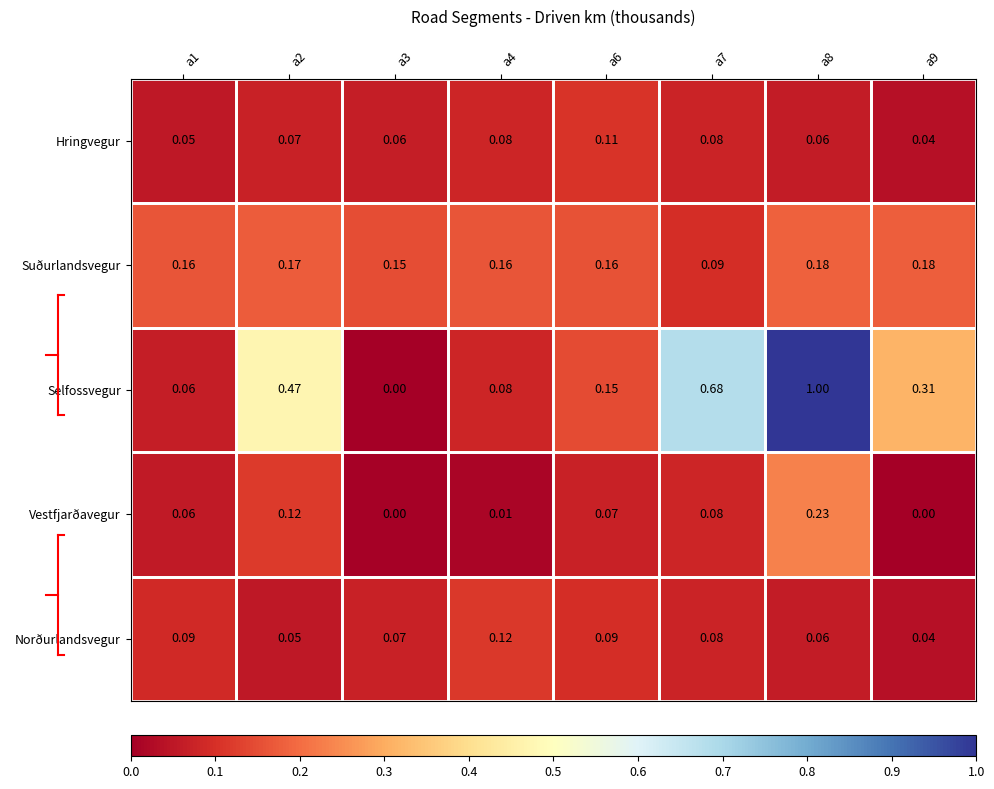

Is the value of Hringvegur at a6 greater than the value of Vestfjarðavegur at a8?

No